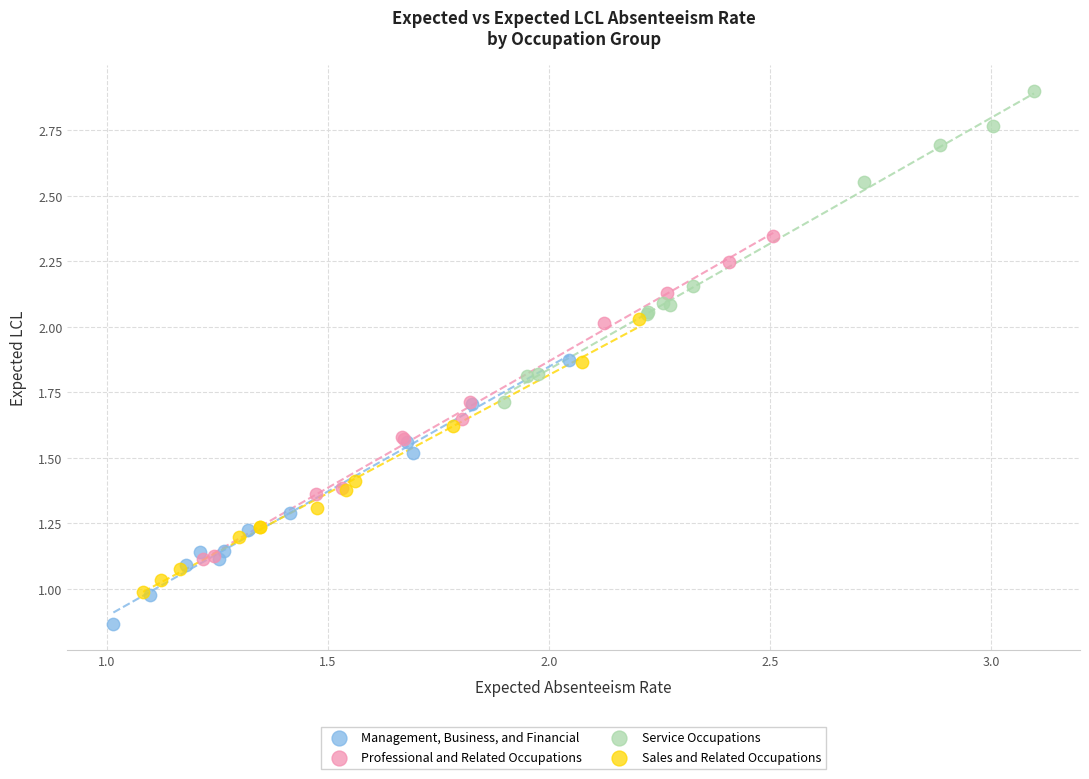

What are all the series names shown in the legend?

Management, Business, and Financial, Professional and Related Occupations, Service Occupations, Sales and Related Occupations